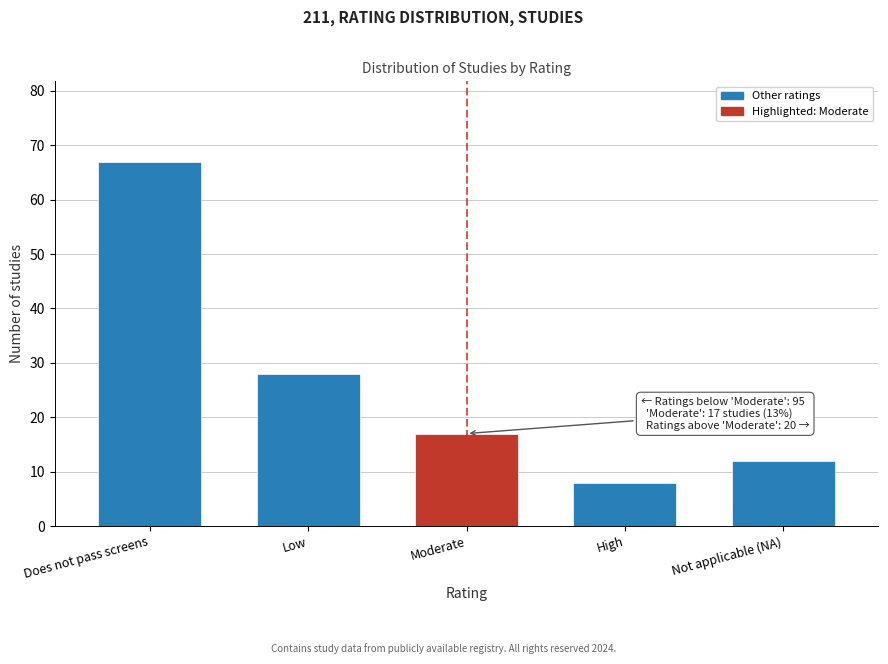

Reading left to right, list all the values displayed in this chart.

67	28	17	8	12